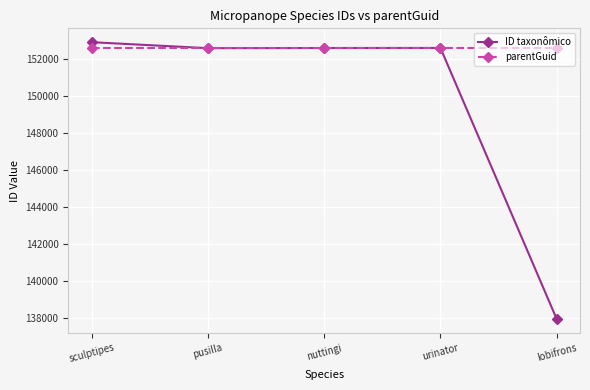

At how many categories does at least one series exceed 148963?

5